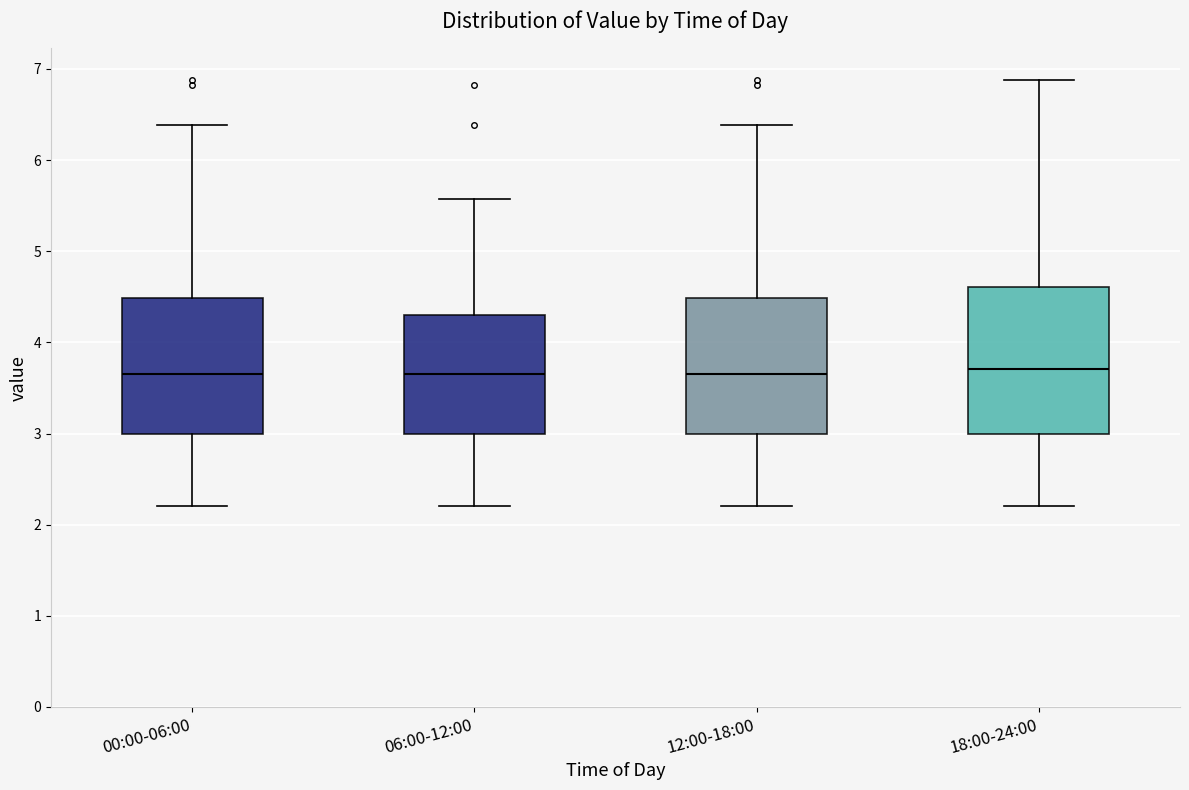

Where does the median line of the box for 06:00-12:00 sit on the y-axis? The values are not printed on the chart, so give them approximately, as read against the axis.

3.7